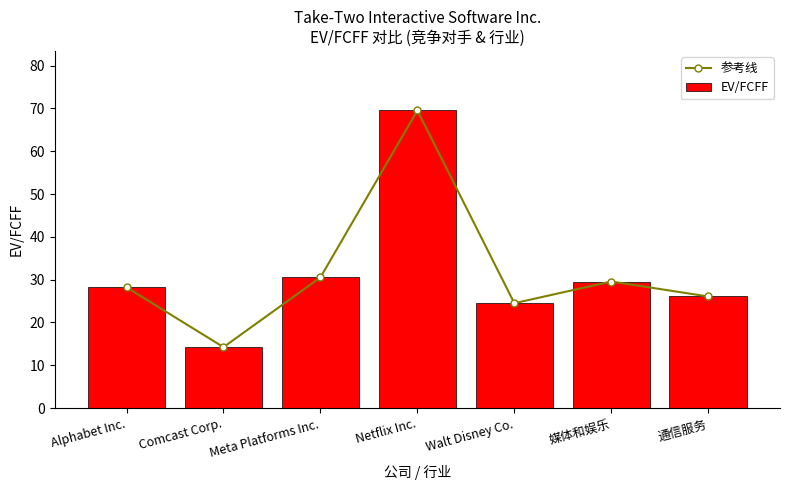

Where is 参考线 nearest to the value 41?

Meta Platforms Inc.